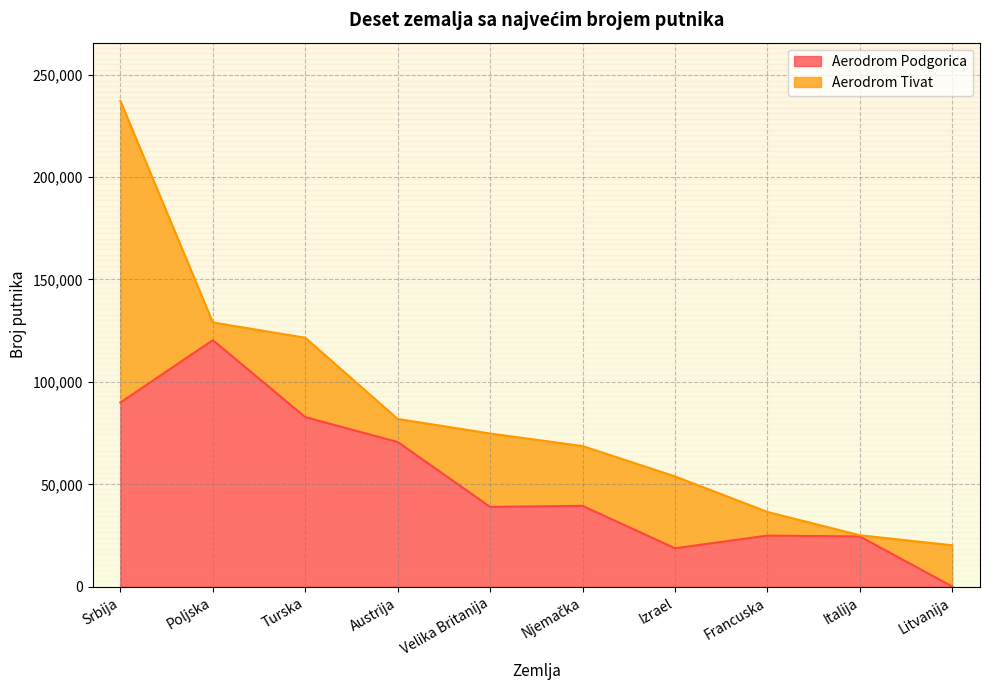

How many lines are shown in the chart?

2